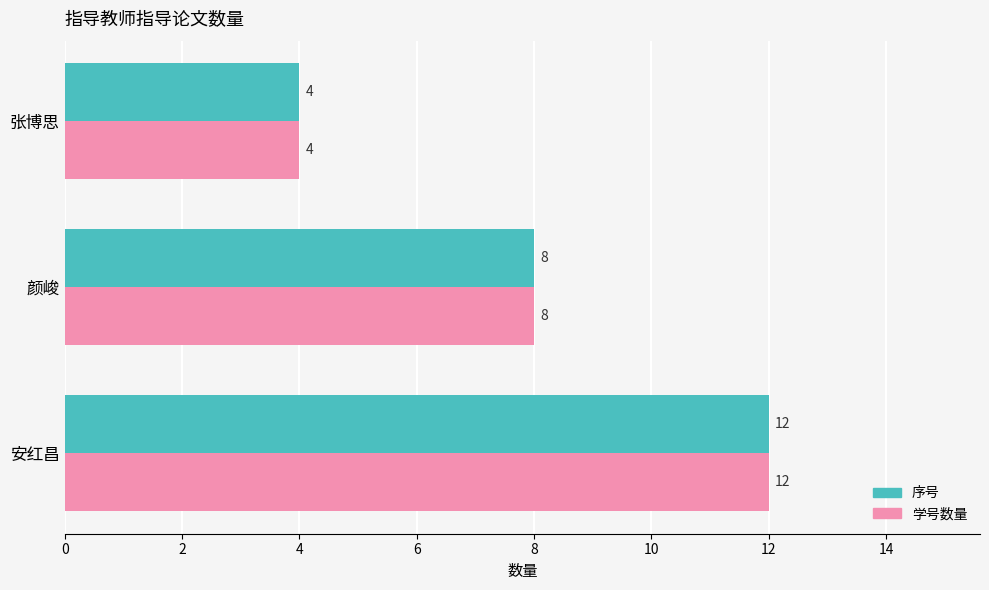

At which label is 学号数量 closest to 8?

颜峻